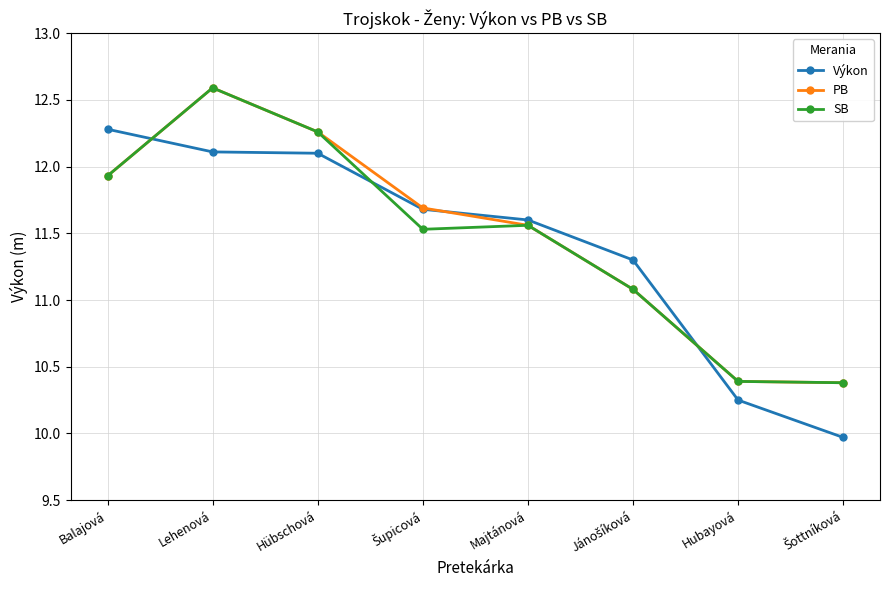

What is the difference between the second highest and second lowest values in the PB series?

1.9